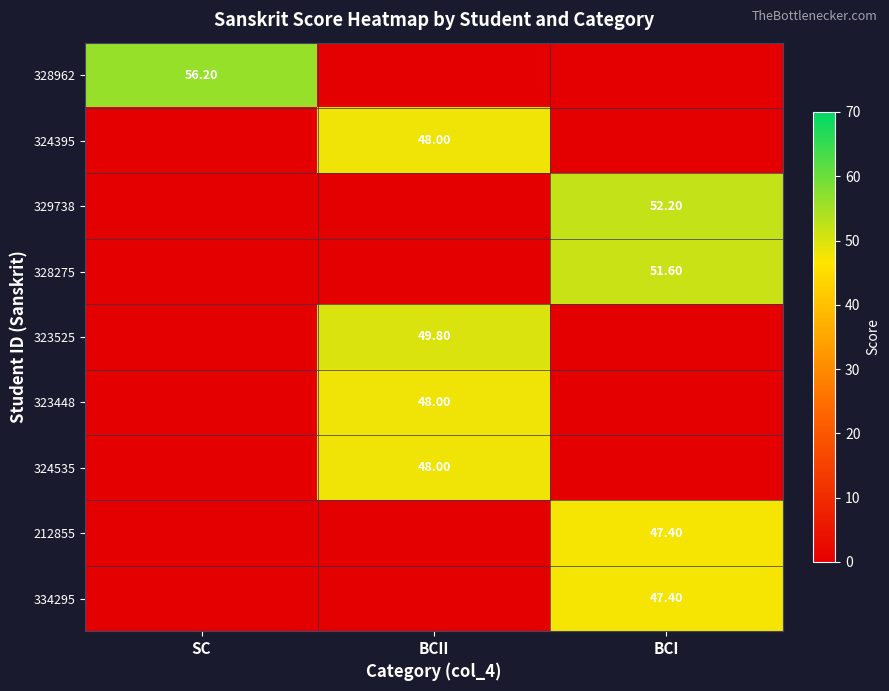

What is the highest value of the 329738 series?

52.2